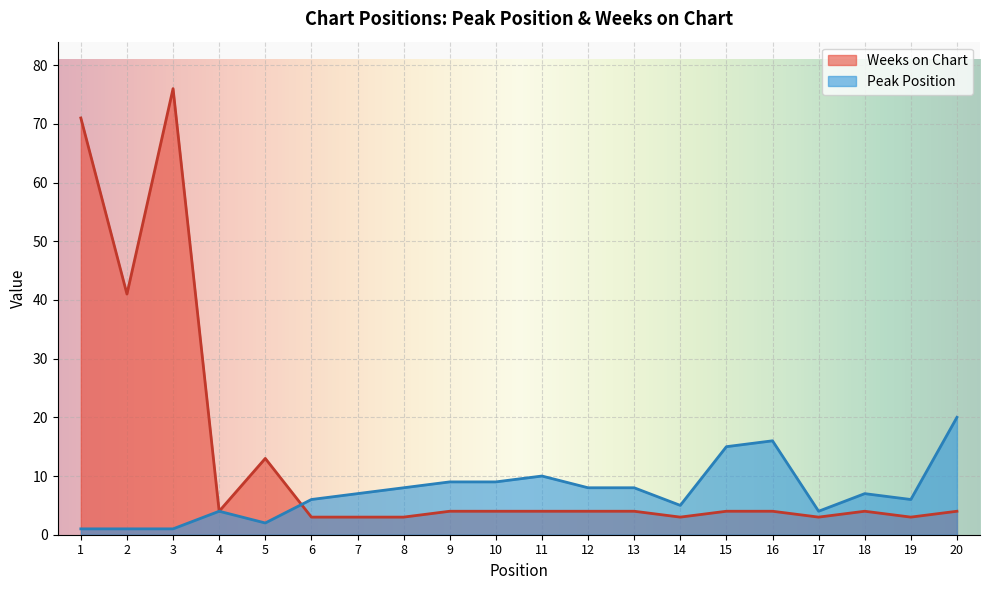

At how many categories does at least one series exceed 53?

2